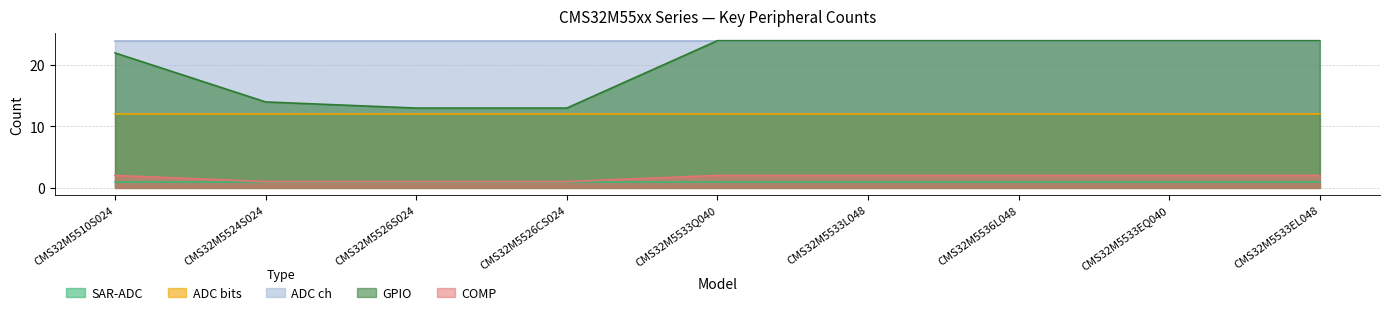

Is the value of ADC bits at CMS32M5533EQ040 greater than the value of SAR-ADC at CMS32M5533EL048?

Yes